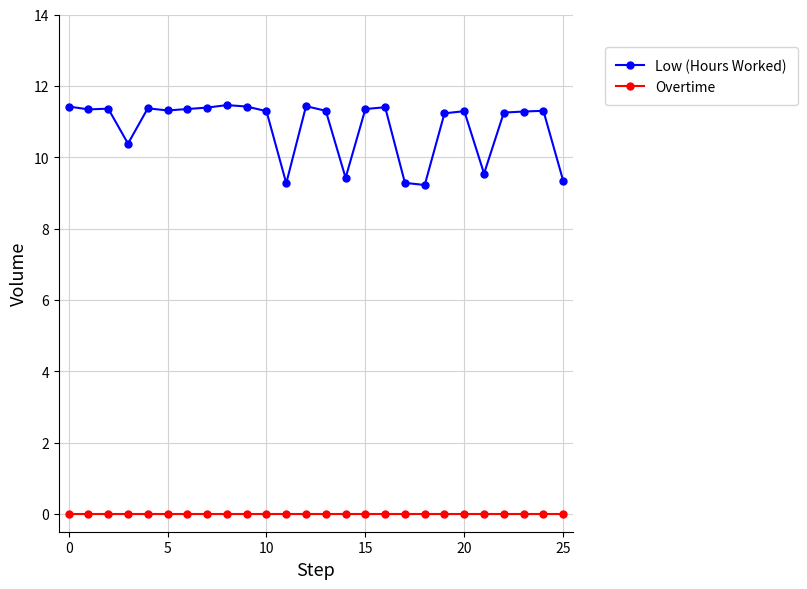

Count the Low (Hours Worked) values in the range 10 to 11.

1